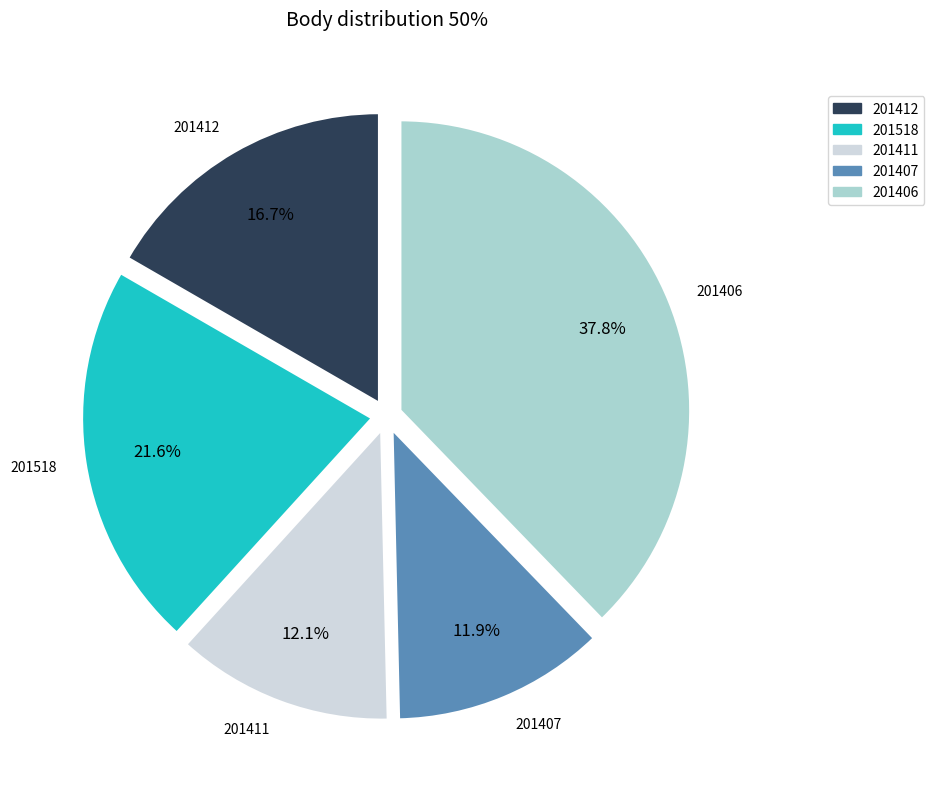

Is 201407 the majority of the pie?

No